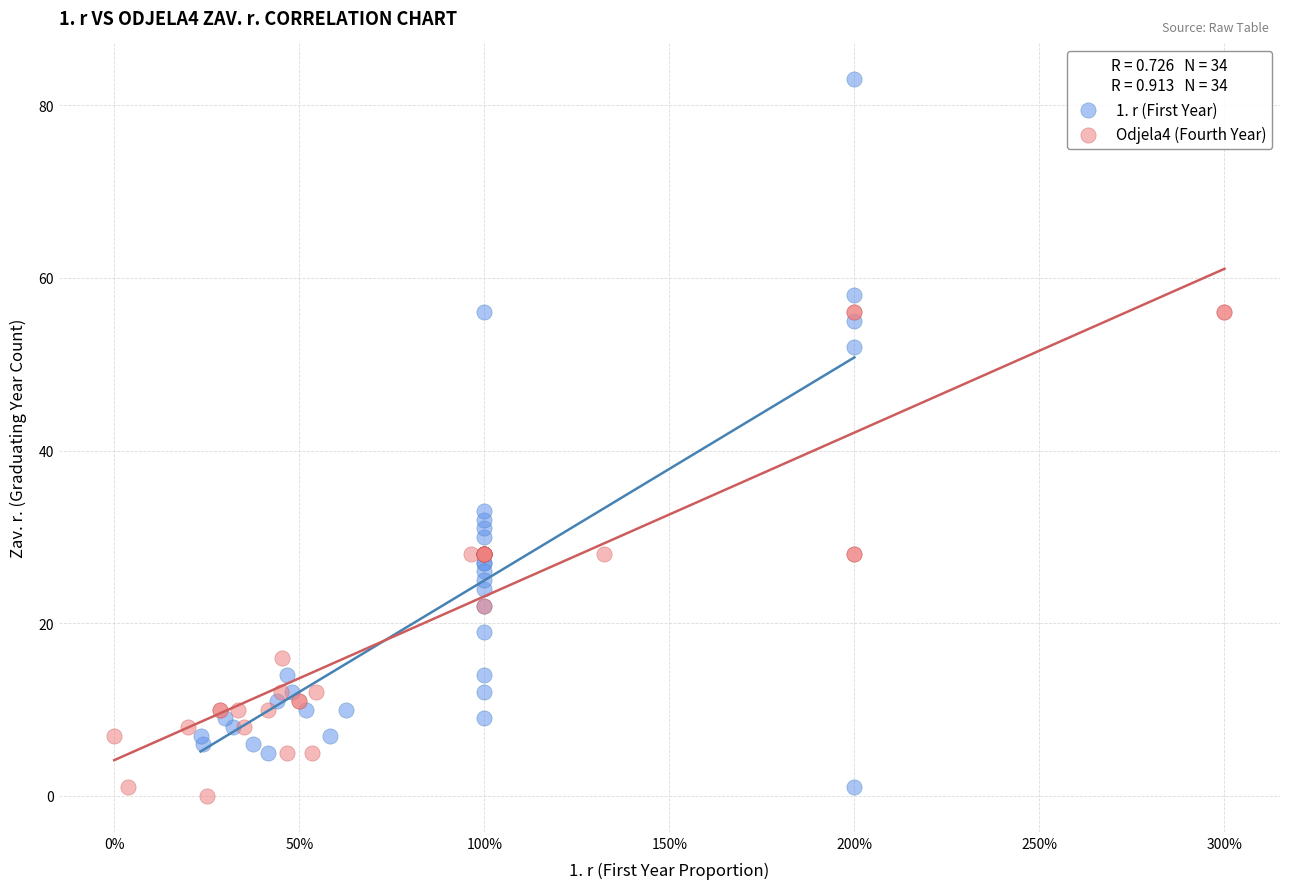

Which series has the widest spread of Y values?

1. r (First Year)